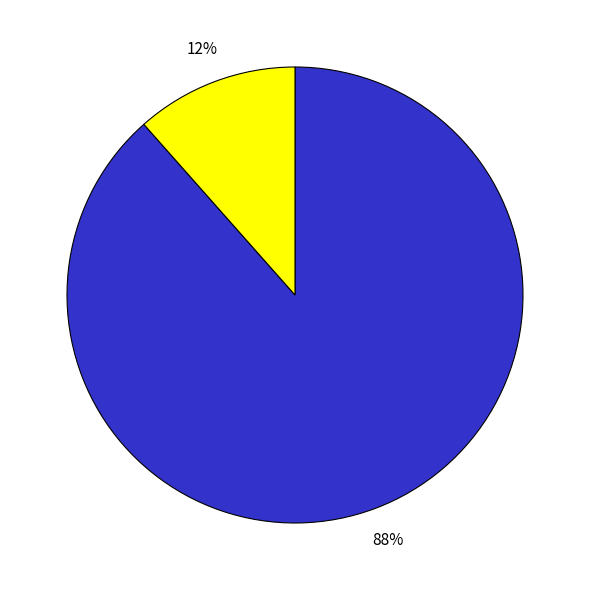

How many segments does this pie chart have?

2